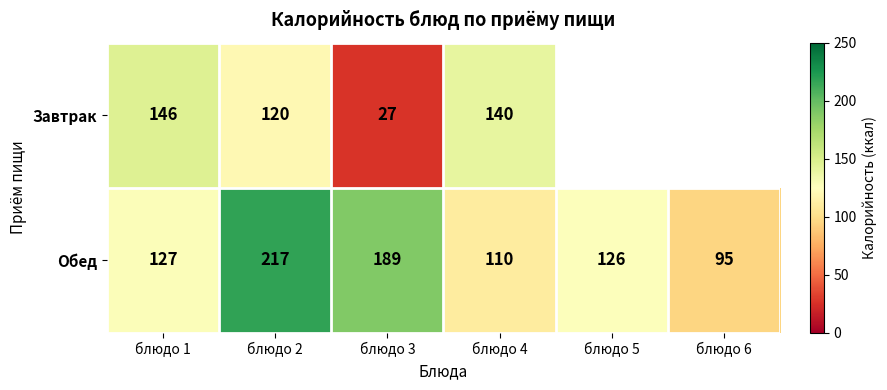

The Завтрак series shows 66.3 at блюдо 1. True or false?

False